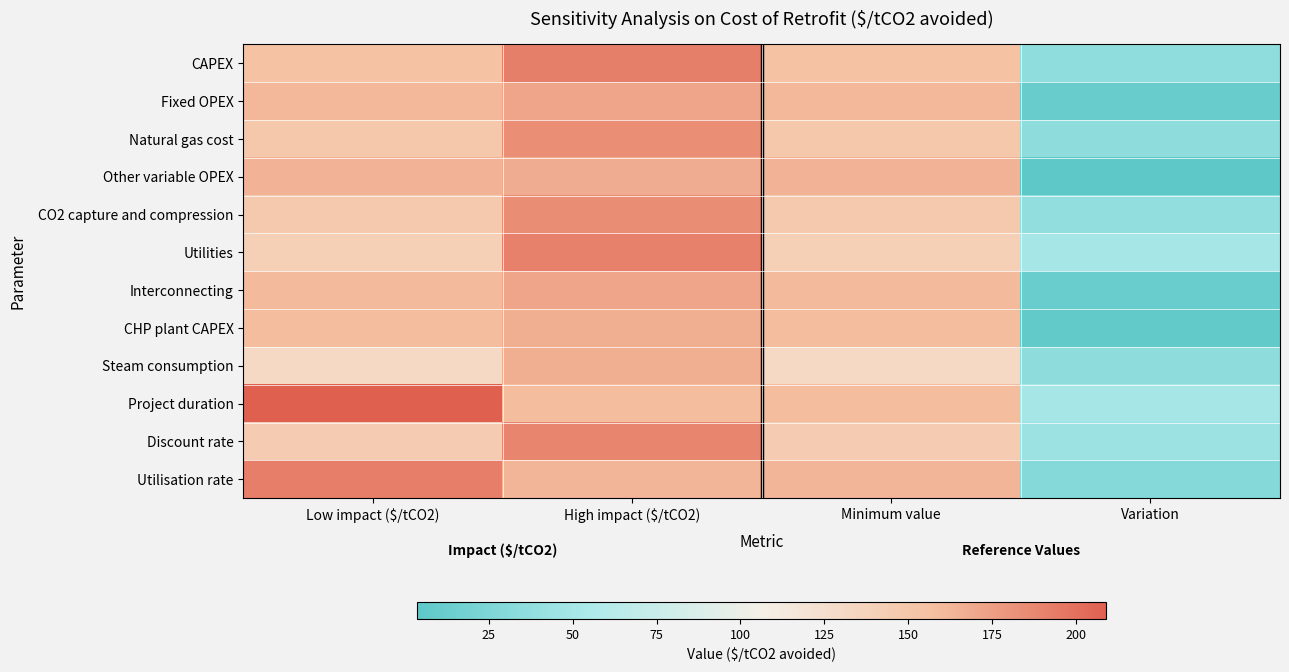

Which series has the largest total across all categories?

Project duration